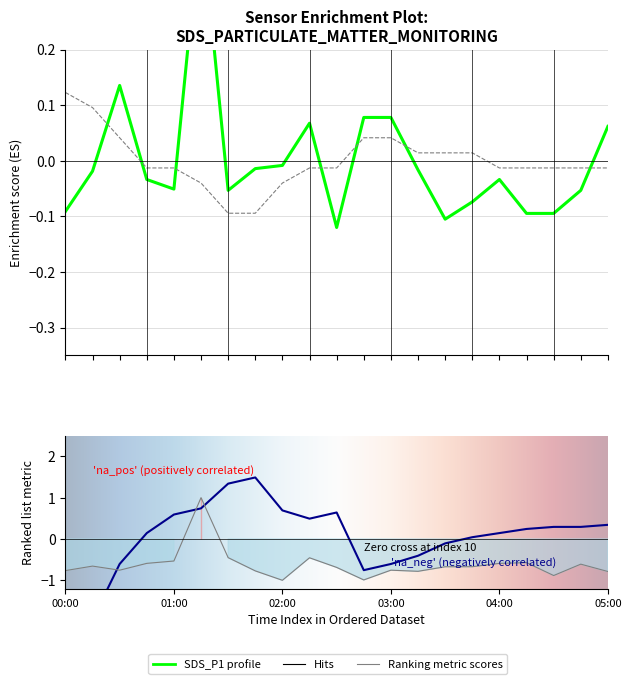

Where does the SDS_P1 series first go above 0?

00:30